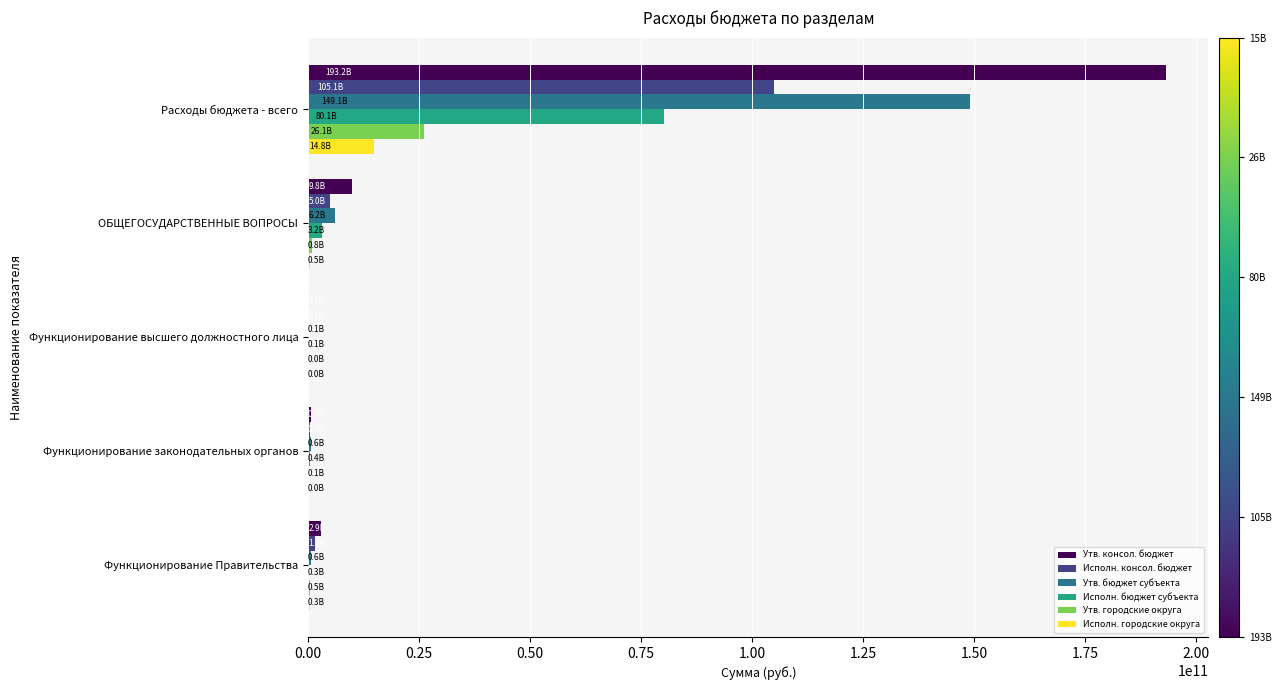

Where is Утв. бюджет субъекта nearest to the value 74582132414?

ОБЩЕГОСУДАРСТВЕННЫЕ ВОПРОСЫ